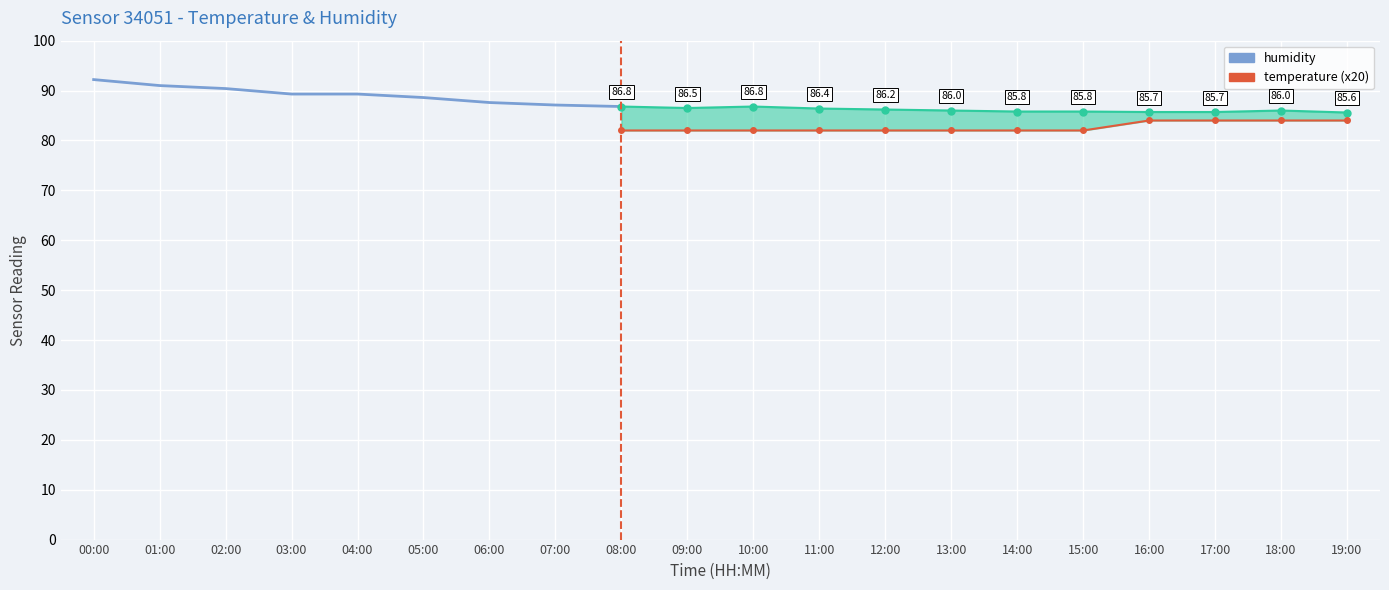

What is the label of the 16th point from the right?

04:00